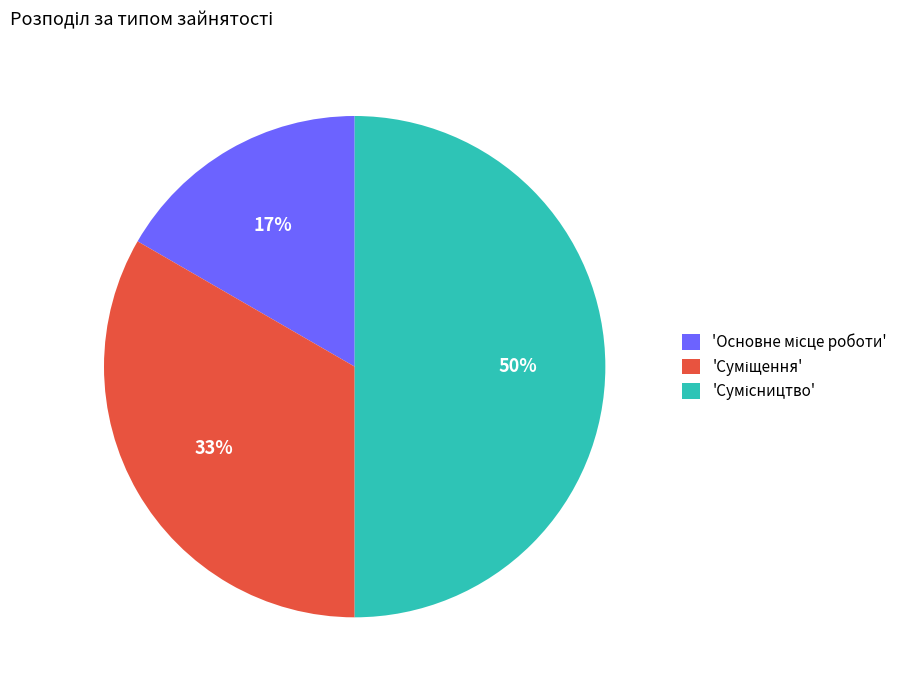

To the nearest percent, what is the difference between the largest and smallest slice percentages?

33%